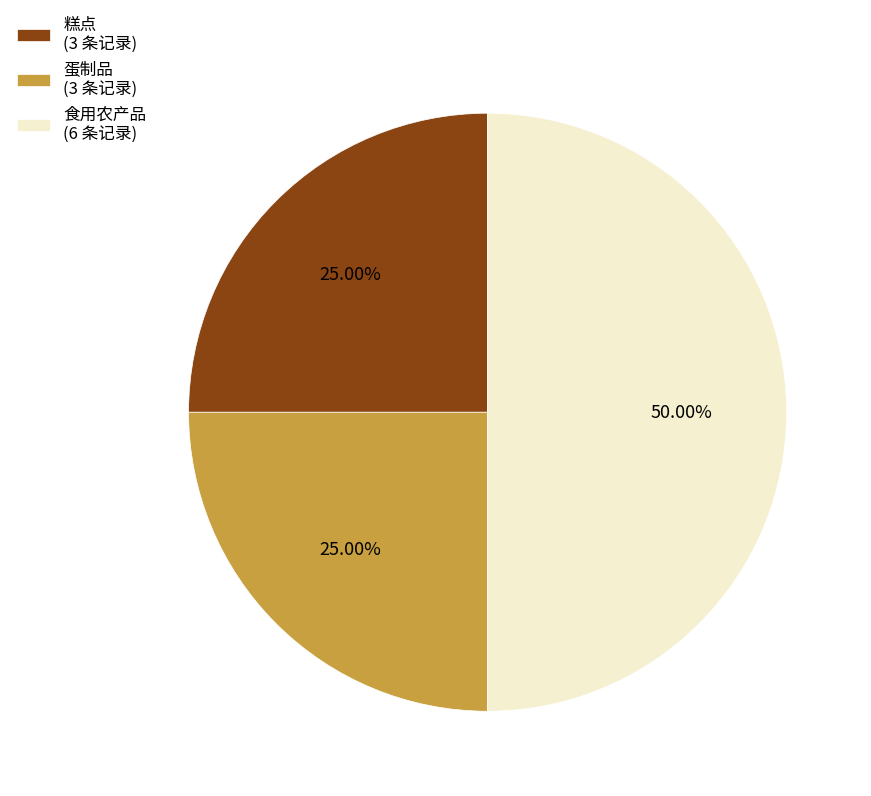

Does 蛋制品 (3 条记录) account for over 50% of the chart?

No